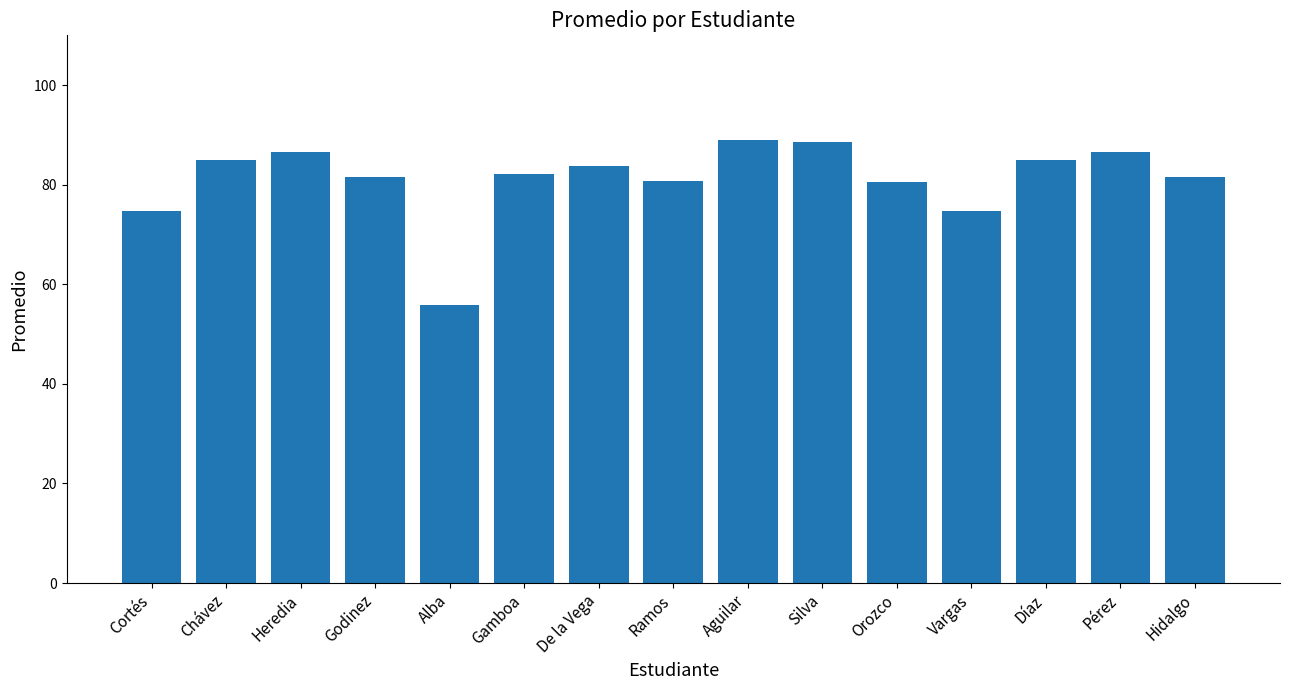

What is the change in value from Heredia to Aguilar?

+2.5